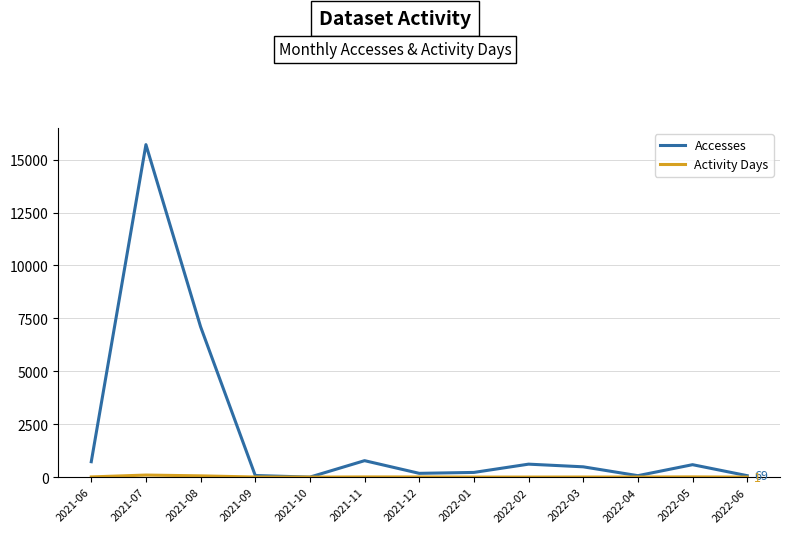

Which series has the largest total across all categories?

Accesses